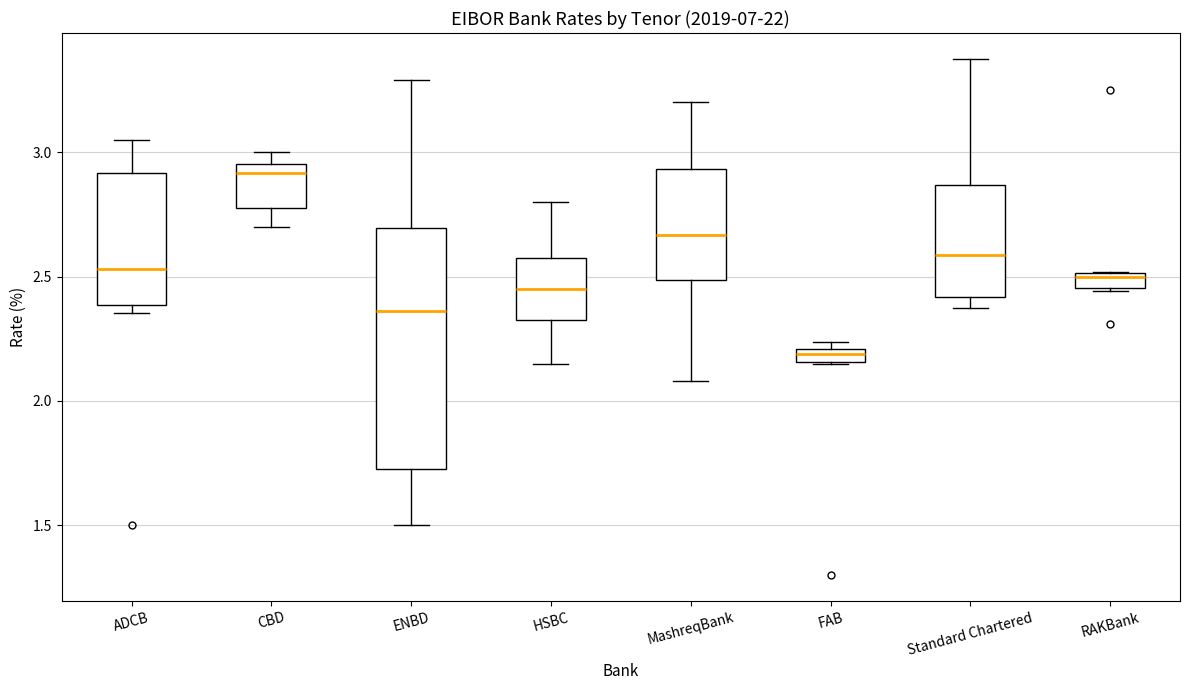

Where is the lower edge of the box for ADCB on the y-axis? The values are not printed on the chart, so give them approximately, as read against the axis.

2.40